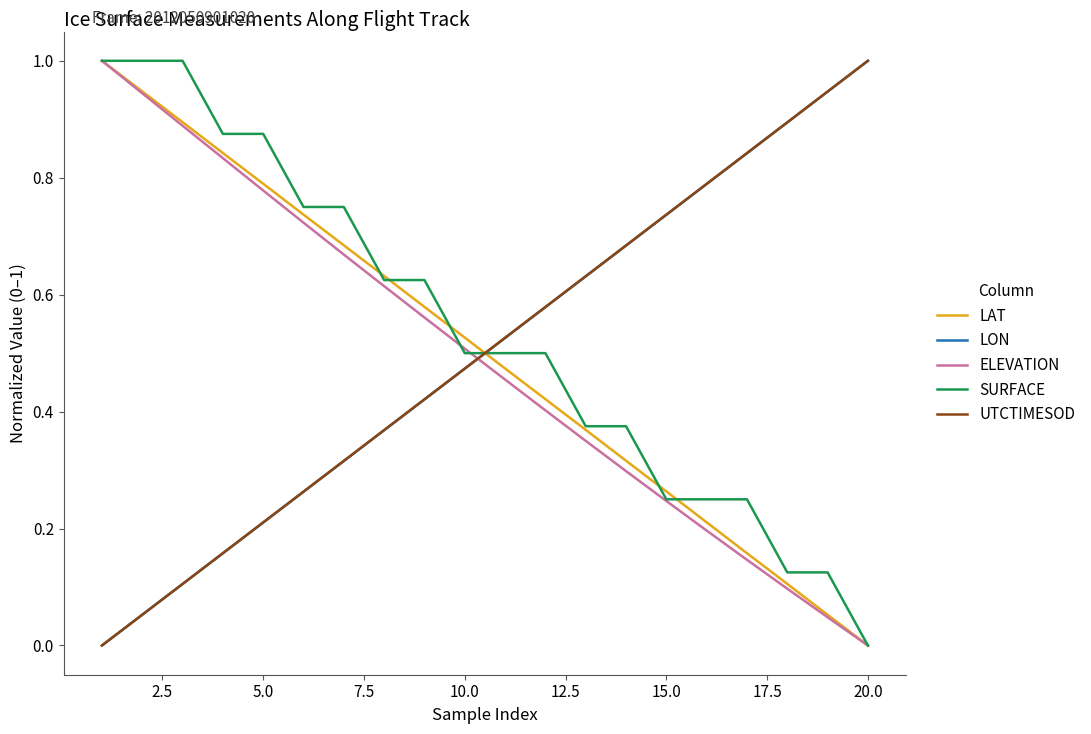

True or false: LON and LAT intersect in this chart.

True